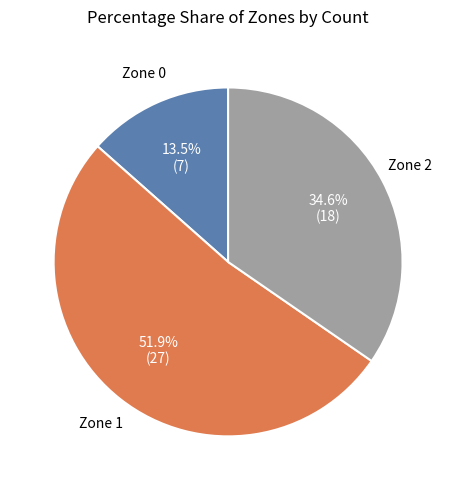

Combined, what portion of the pie is Zone 2 and Zone 1?

86.5%